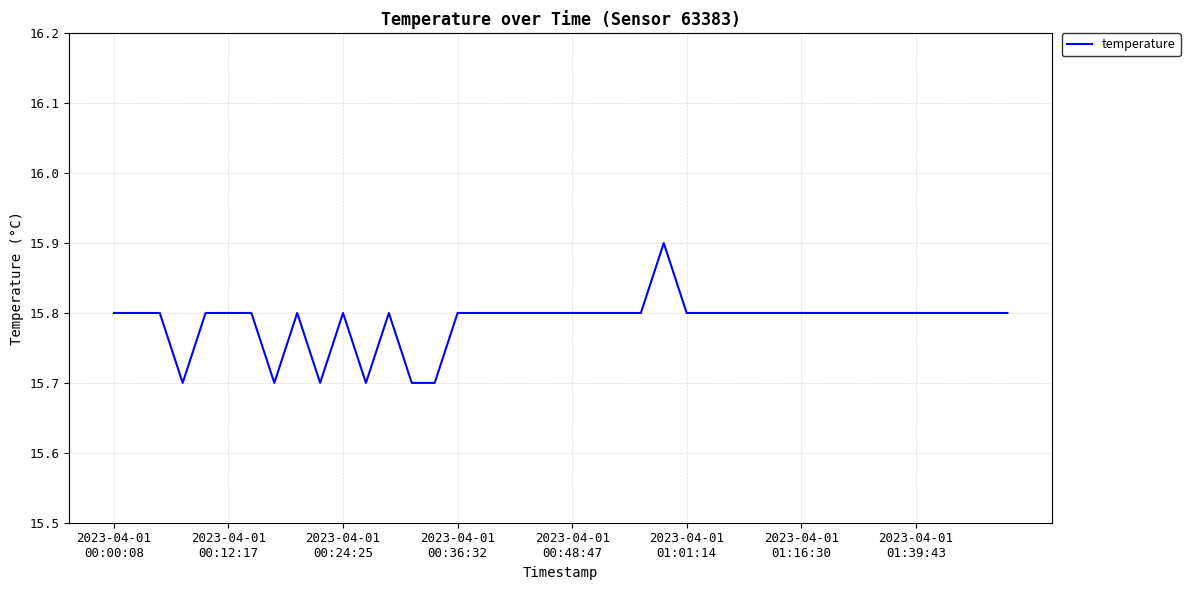

What is the difference between the maximum and minimum values?

0.2